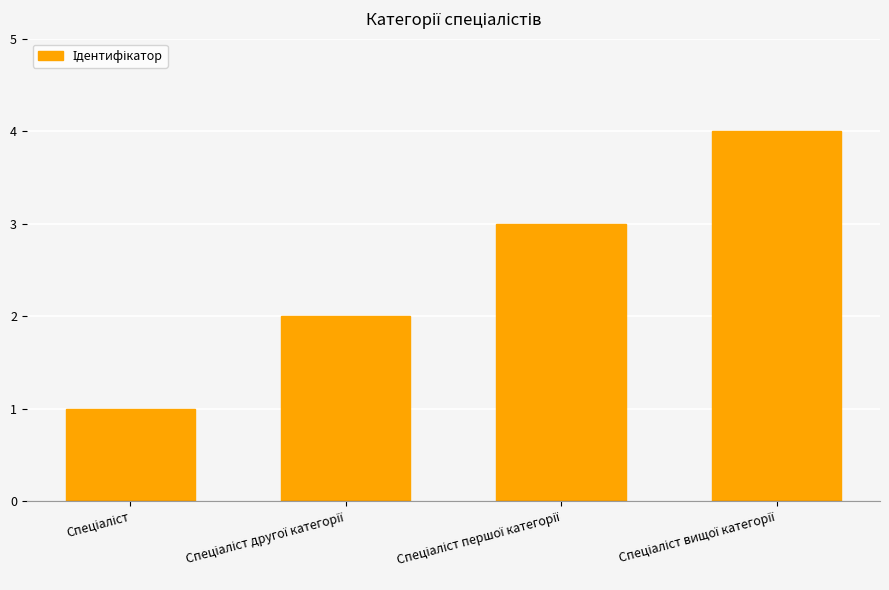

What is the value of the 2nd bar from the left?

2